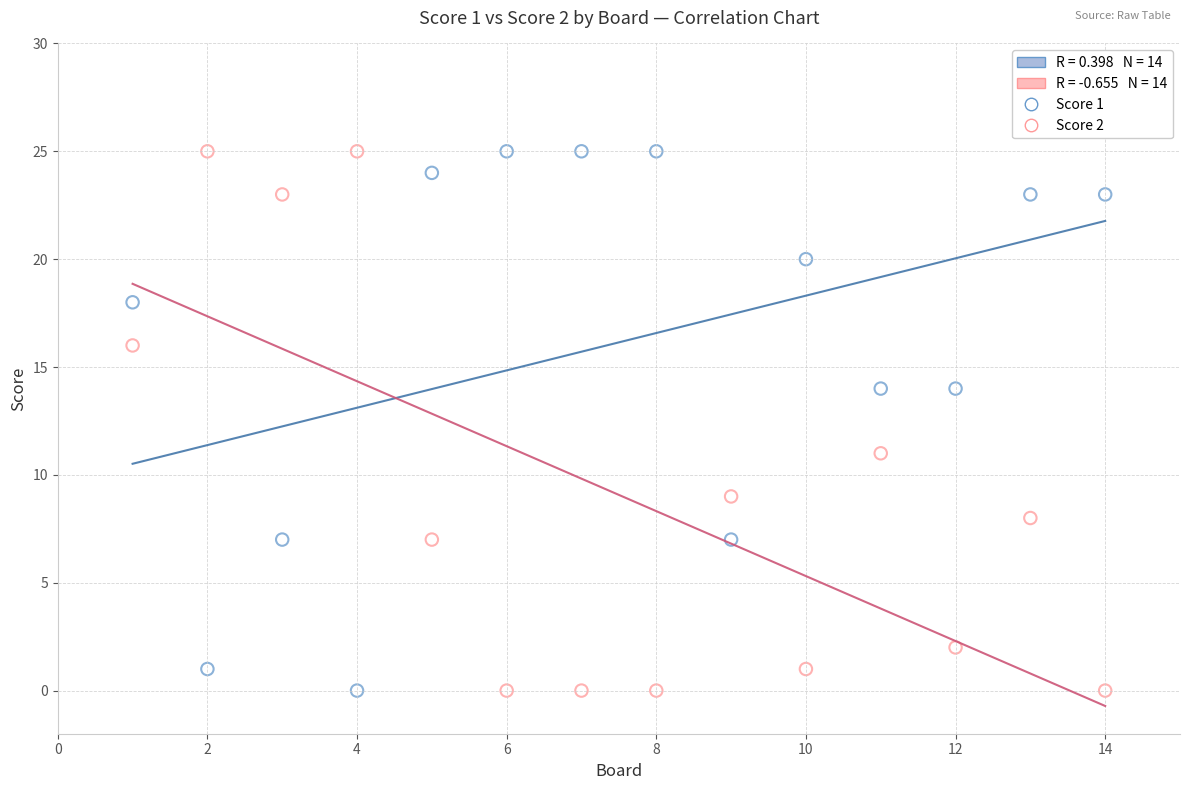

Across all series, what Y value is closest to 12?

11